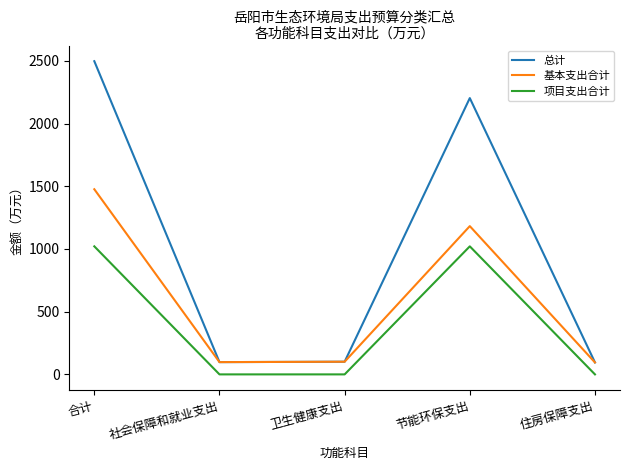

What is the approximate value of 基本支出合计 at 节能环保支出?

1182.2